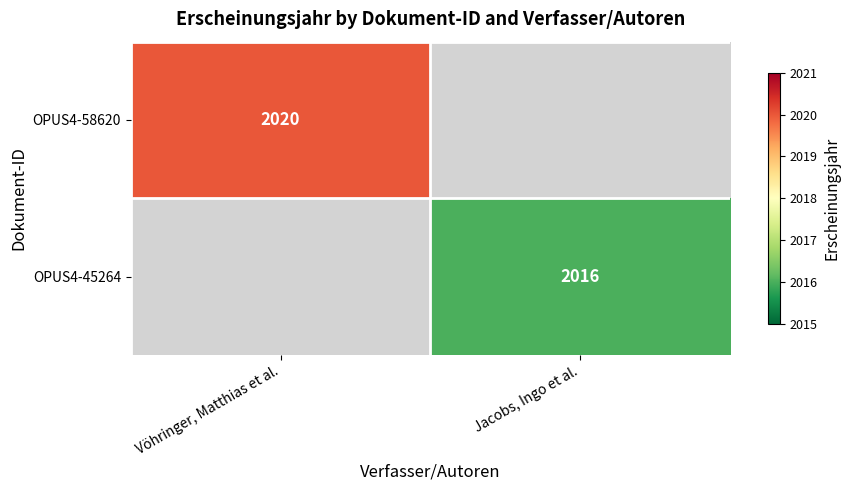

Which category has the highest value across all series?

Vöhringer, Matthias et al.